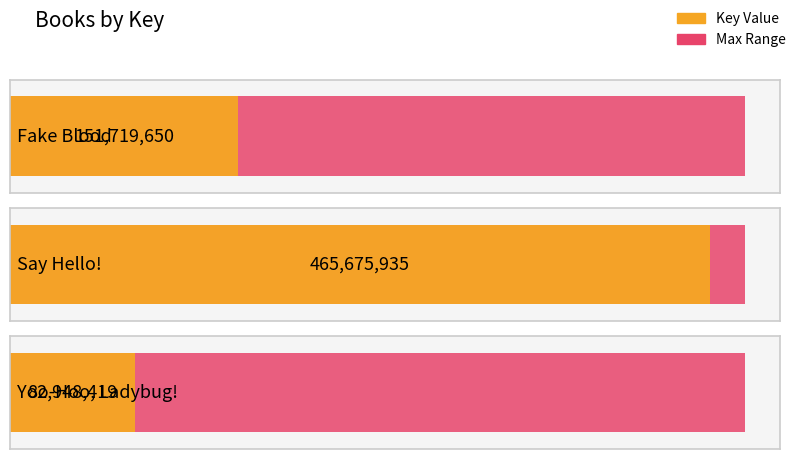

Count the number of categories in the chart.

3